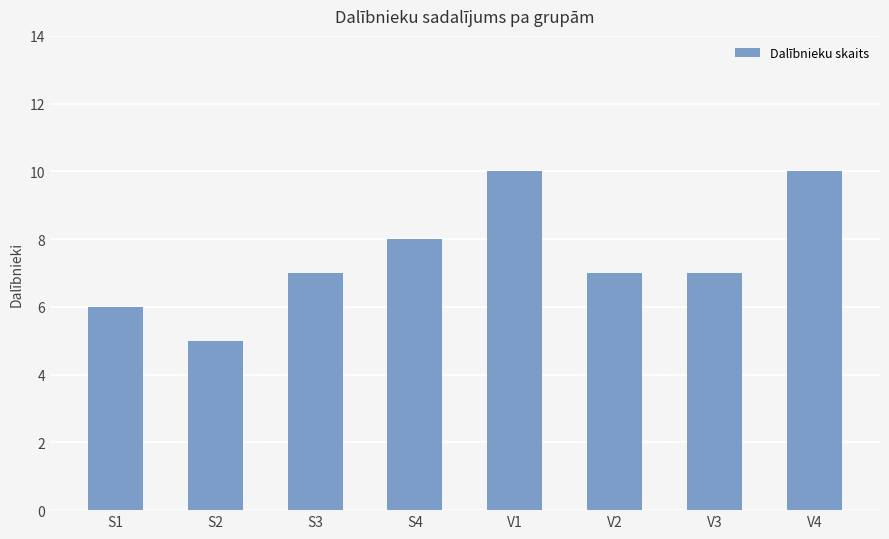

Which has a higher value, V2 or S4?

S4